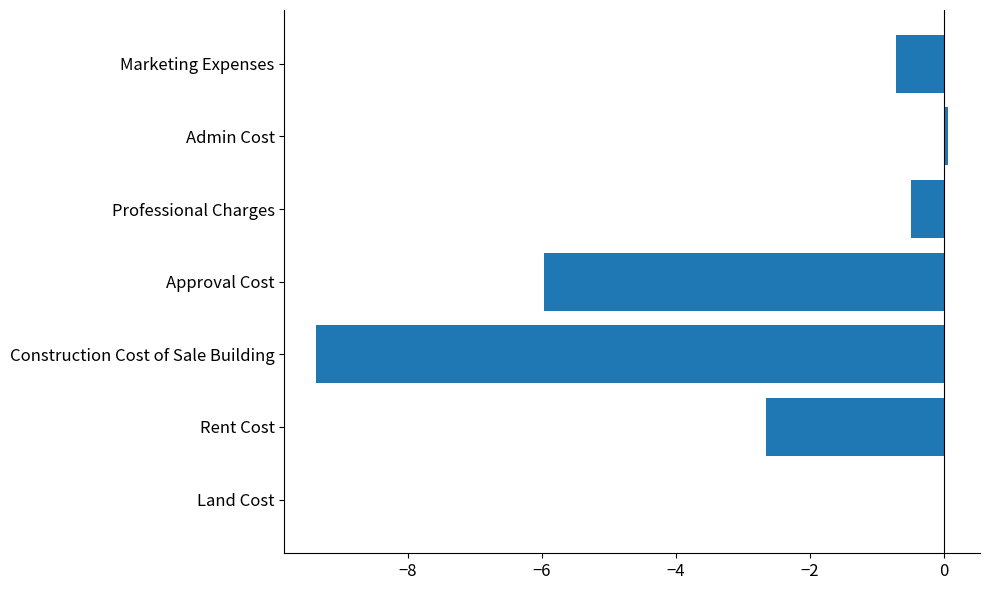

What is the sum of the values at Rent Cost and Marketing Expenses?

-3.4